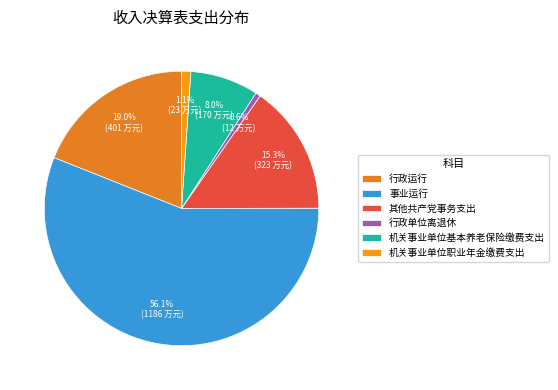

How many slices are in this pie chart?

6